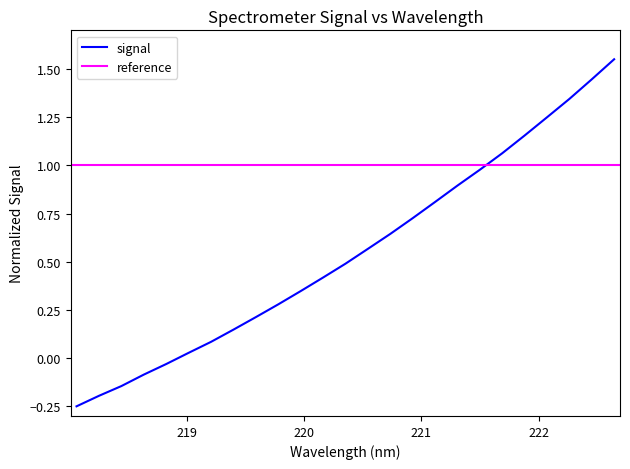

Reading left to right, extract all data points from this chart.

-0.2	-0.2	-0.1	-0.1	-0.0	0.0	0.1	0.1	0.2	0.3	0.3	0.4	0.5	0.6	0.6	0.7	0.8	0.9	1.0	1.1	1.2	1.2	1.3	1.4	1.6